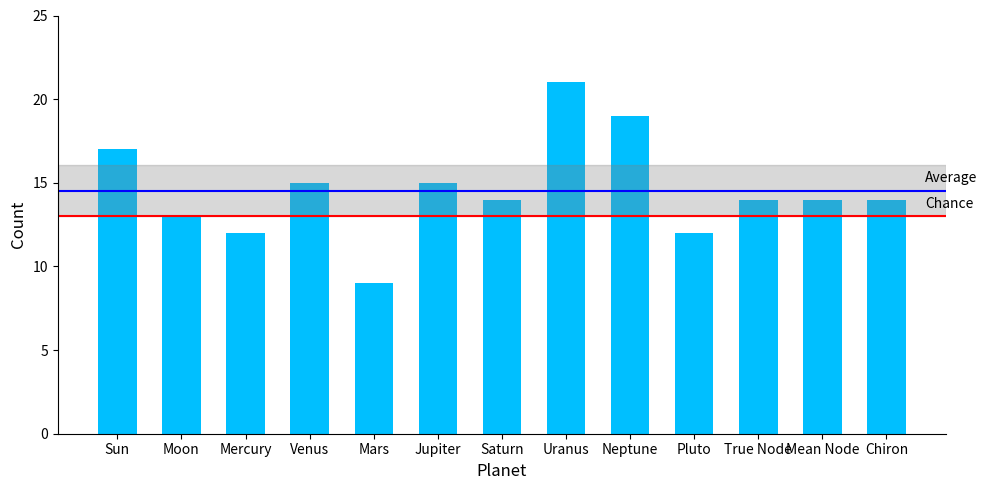

What is the label of the 2nd bar from the left?

Moon